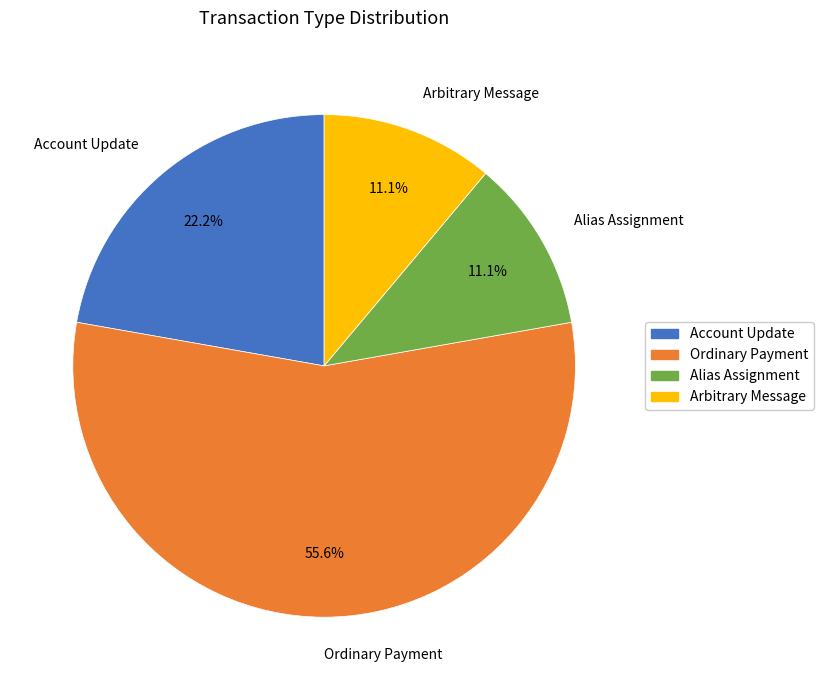

What percentage do Alias Assignment and Arbitrary Message together represent?

22.2%